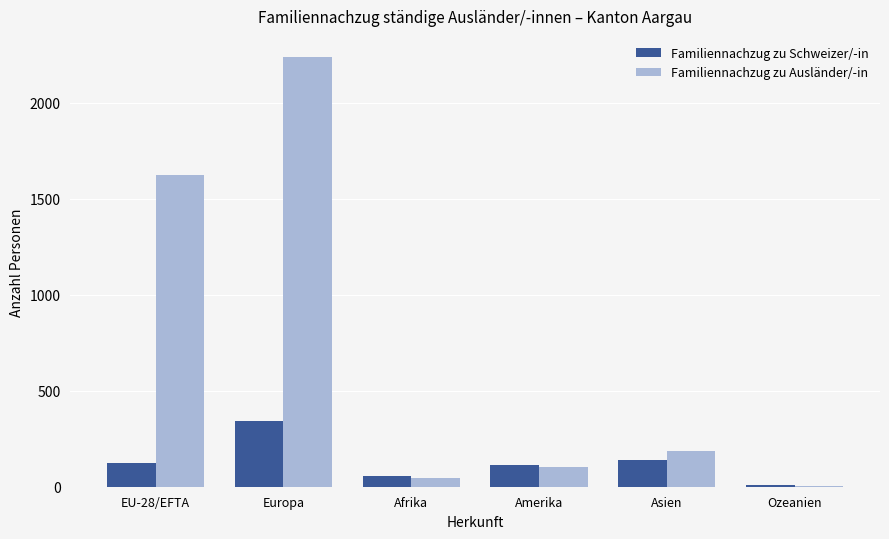

What is the greatest value displayed?

2237